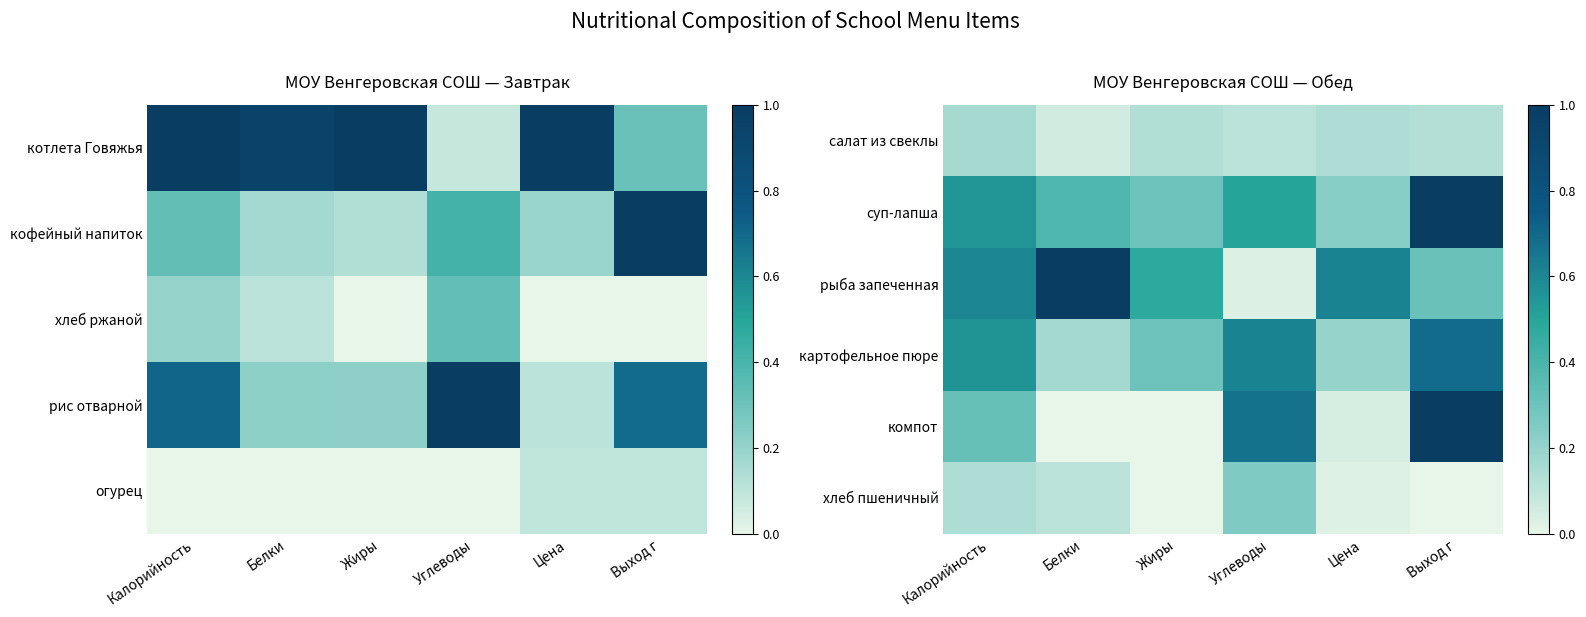

At which category is the sum across all series the highest?

Выход г